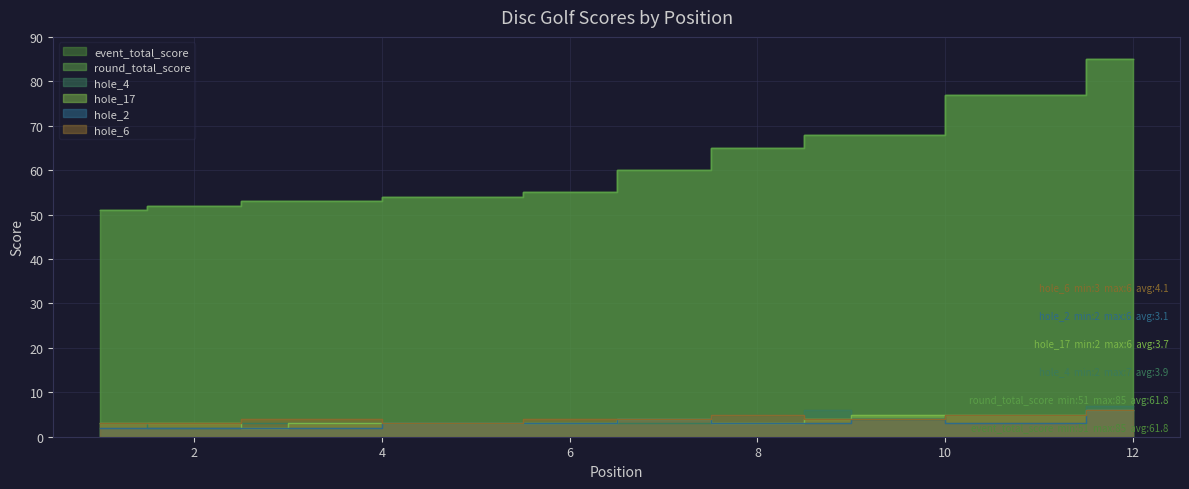

Between 2 and 6, which series saw the biggest shift?

event_total_score